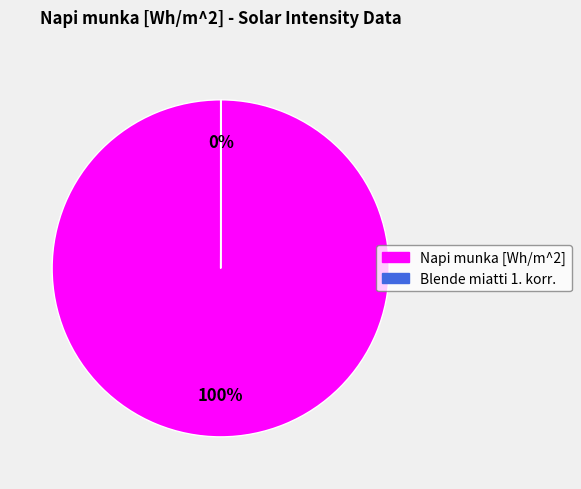

Is it true that Napi munka [Wh/m^2] is 100% of the pie?

True